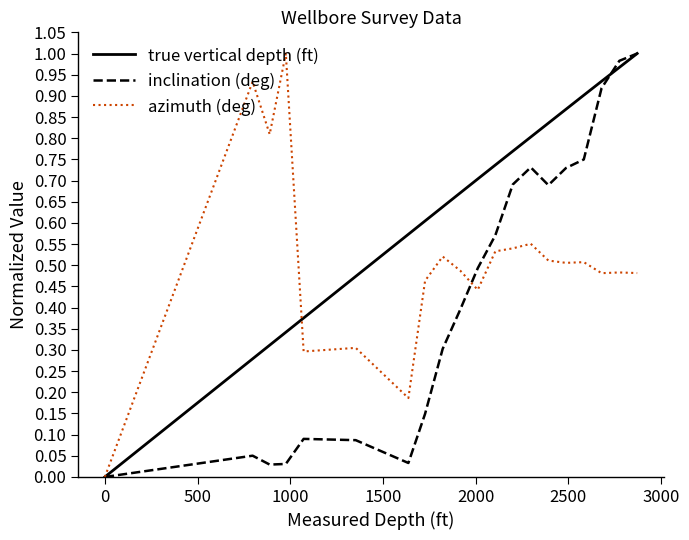

List the series in order of their overall mean, highest first.

true vertical depth (ft), azimuth (deg), inclination (deg)